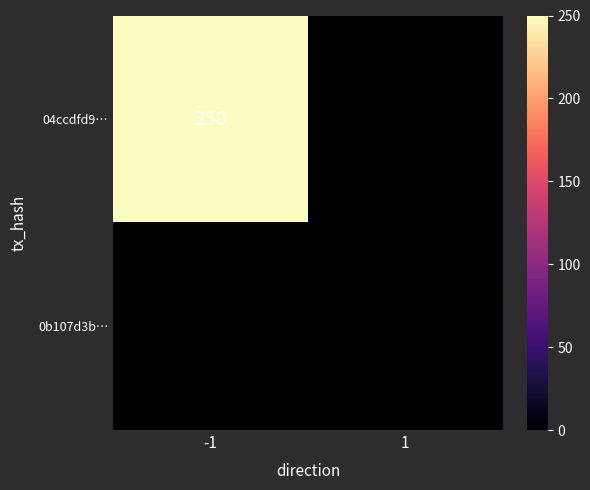

Is it true that 04ccdfd9… equals 0 at 1?

True